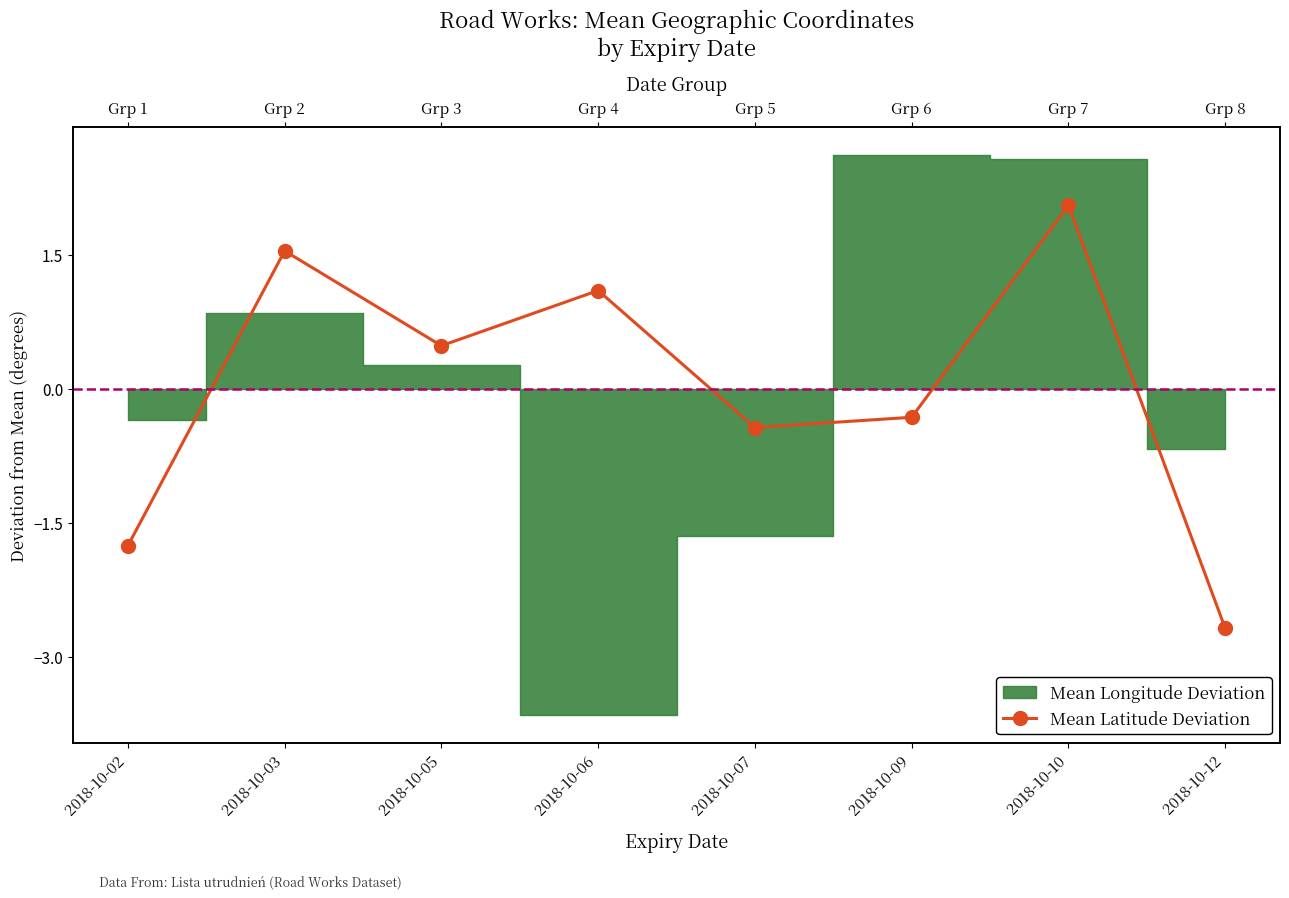

True or false: the data shows 0.7 at 2018-10-05.

False